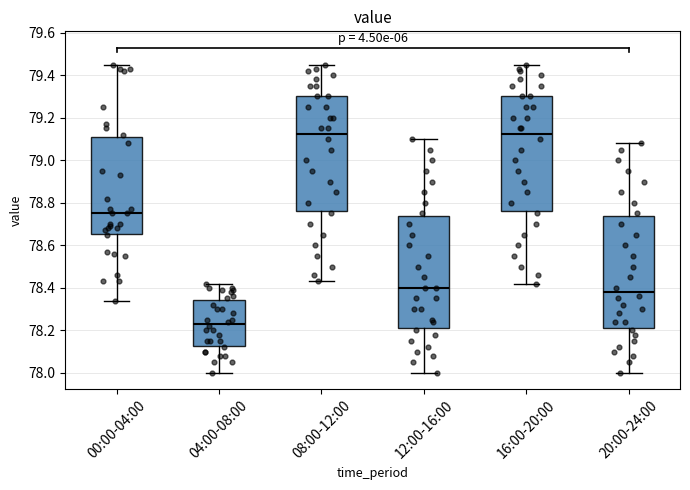

Reading left to right, transcribe this box plot: for each box, give where its median line is, the range the box spans, and where its two whiskers end, as read against the y-axis. The values are not printed on the chart, so give them approximately, as read against the axis.

00:00-04:00: median 78.76, box 78.66 to 79.12, whiskers 78.34 to 79.46
04:00-08:00: median 78.24, box 78.12 to 78.34, whiskers 78.00 to 78.42
08:00-12:00: median 79.12, box 78.76 to 79.30, whiskers 78.44 to 79.46
12:00-16:00: median 78.40, box 78.22 to 78.74, whiskers 78.00 to 79.10
16:00-20:00: median 79.12, box 78.76 to 79.30, whiskers 78.42 to 79.46
20:00-24:00: median 78.38, box 78.22 to 78.74, whiskers 78.00 to 79.08